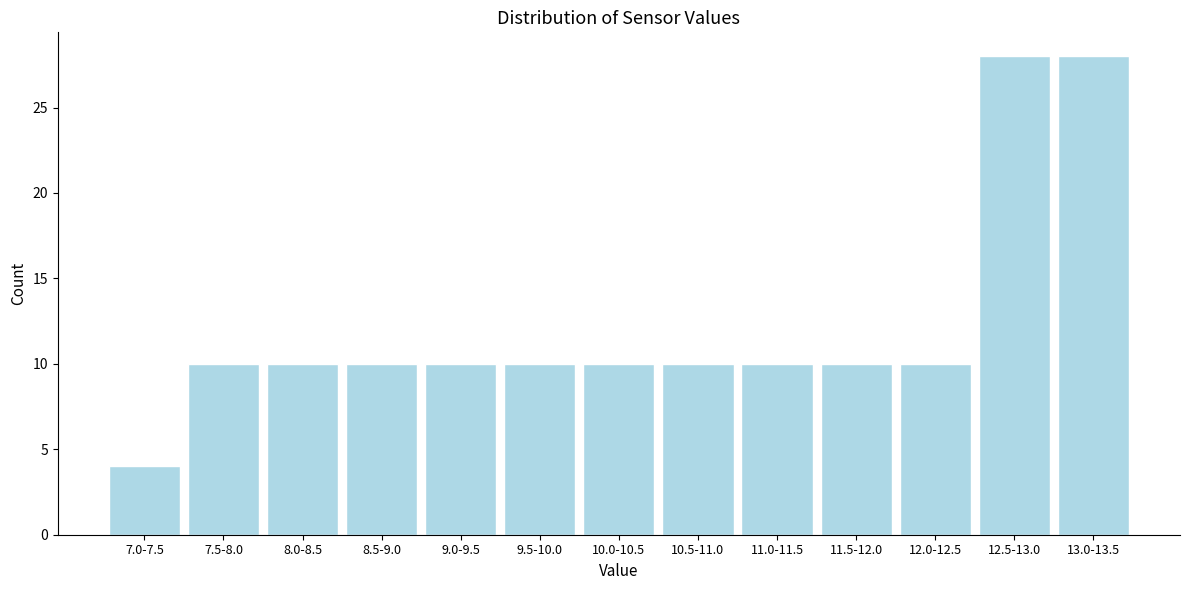

Reading left to right, list all the values displayed in this chart.

7.0-7.5=4	7.5-8.0=10	8.0-8.5=10	8.5-9.0=10	9.0-9.5=10	9.5-10.0=10	10.0-10.5=10	10.5-11.0=10	11.0-11.5=10	11.5-12.0=10	12.0-12.5=10	12.5-13.0=28	13.0-13.5=28